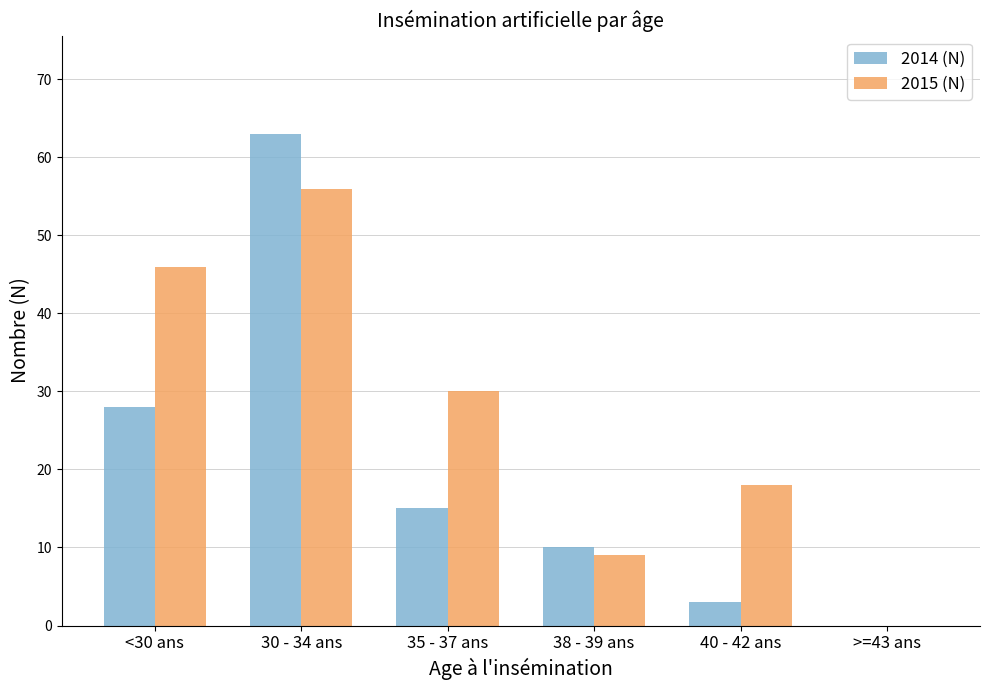

What is the difference between the 2014 (N) values at >=43 ans and 38 - 39 ans?

10